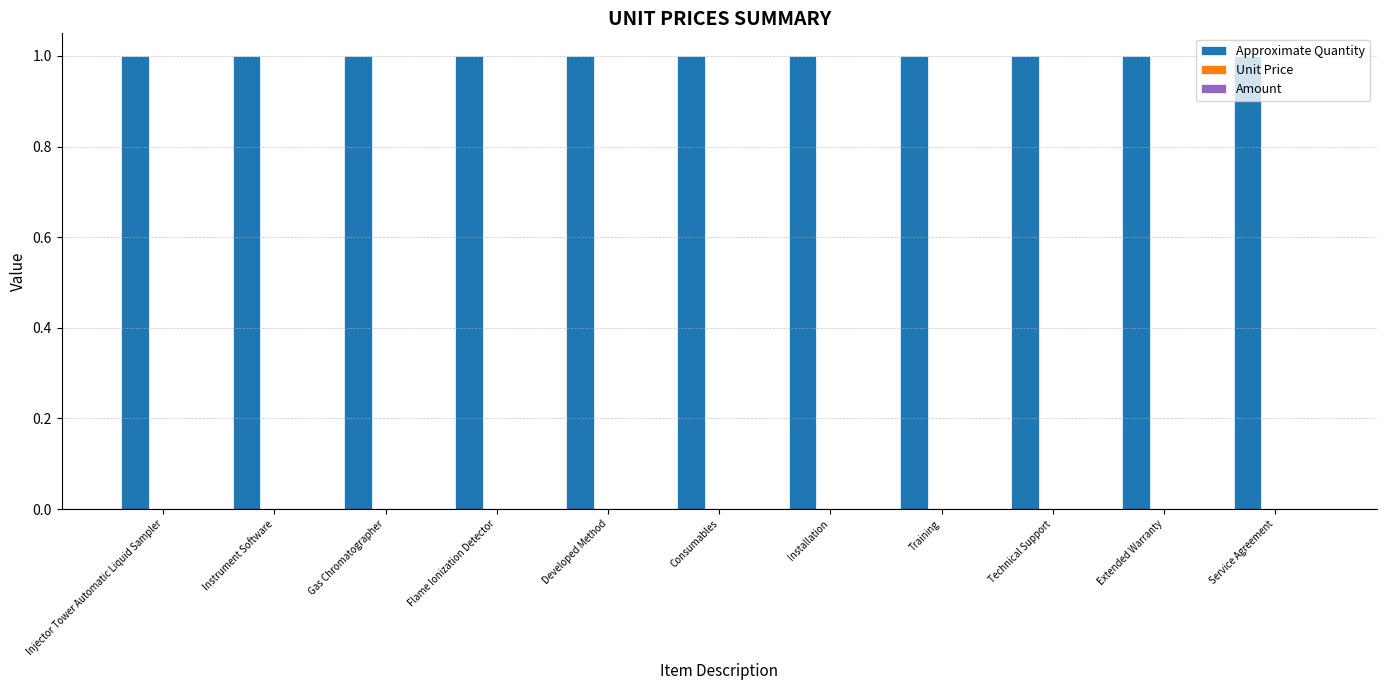

Reading left to right, transcribe all the data shown in this chart.

Approximate Quantity: 1	1	1	1	1	1	1	1	1	1	1
Unit Price: 0	0	0	0	0	0	0	0	0	0	0
Amount: 0	0	0	0	0	0	0	0	0	0	0